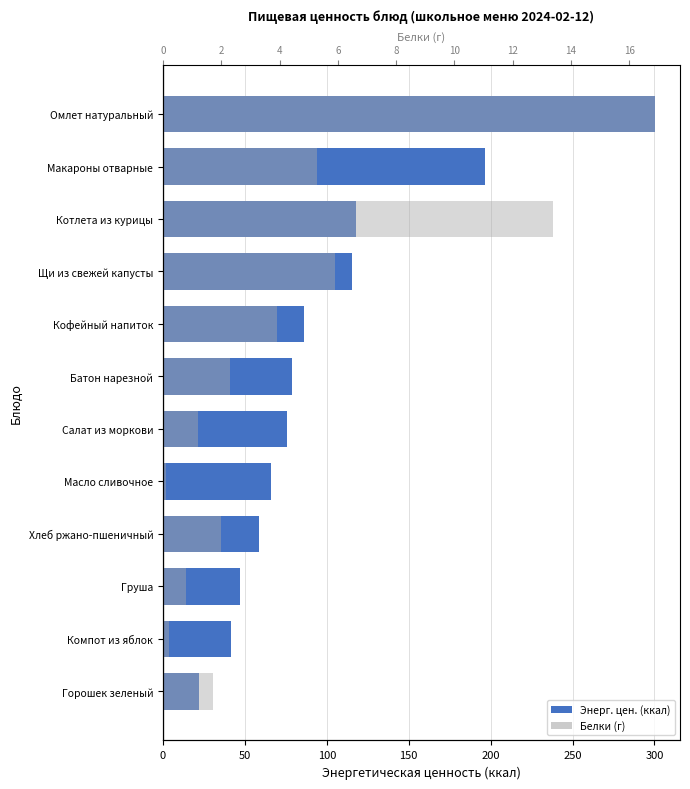

Is it true that Энерг. цен. (ккал) equals 22.0 at Компот из яблок?

False